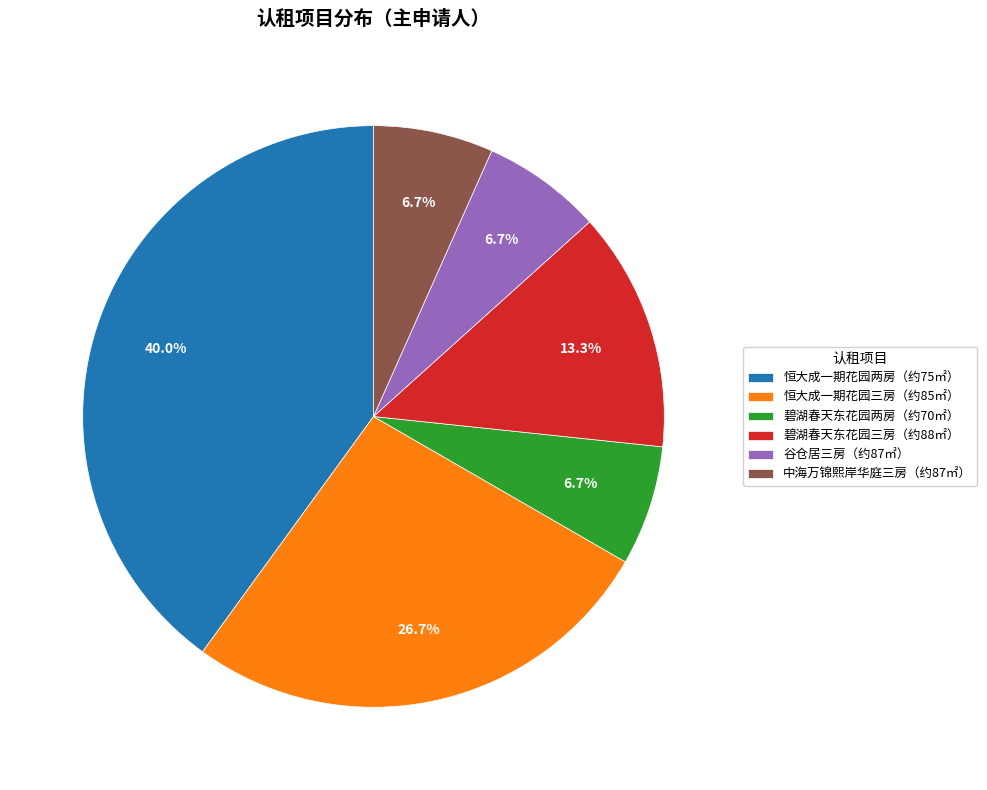

Do 碧湖春天东花园两房（约70㎡） and 恒大成一期花园两房（约75㎡） together represent more than half of the pie?

No